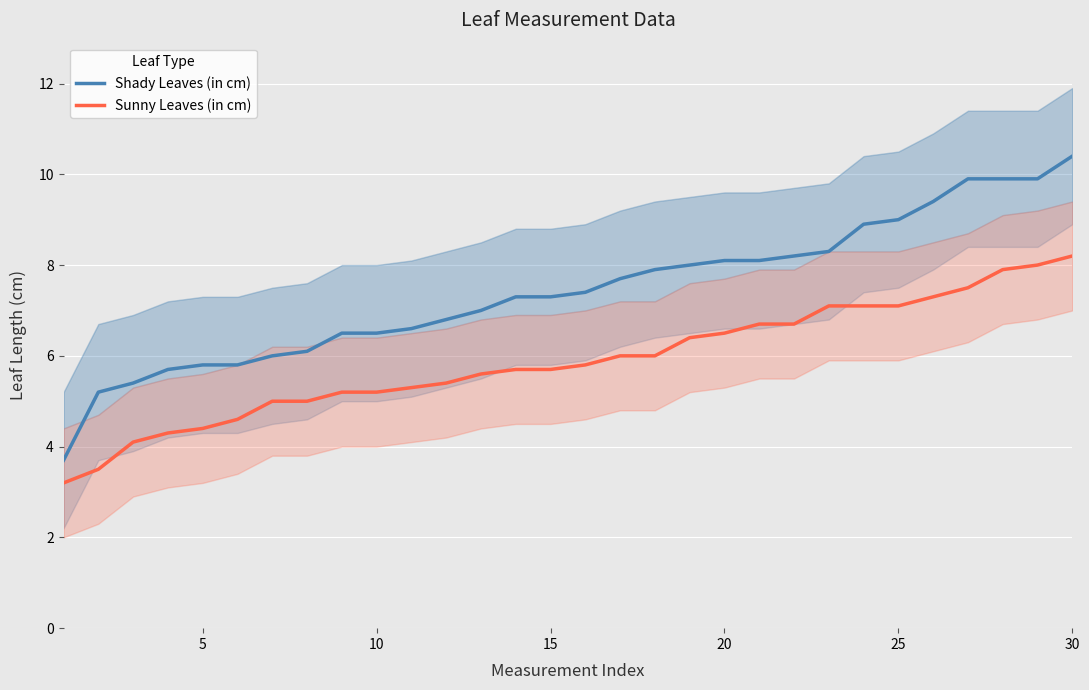

True or false: Sunny Leaves (in cm) and Shady Leaves (in cm) cross at least once.

False